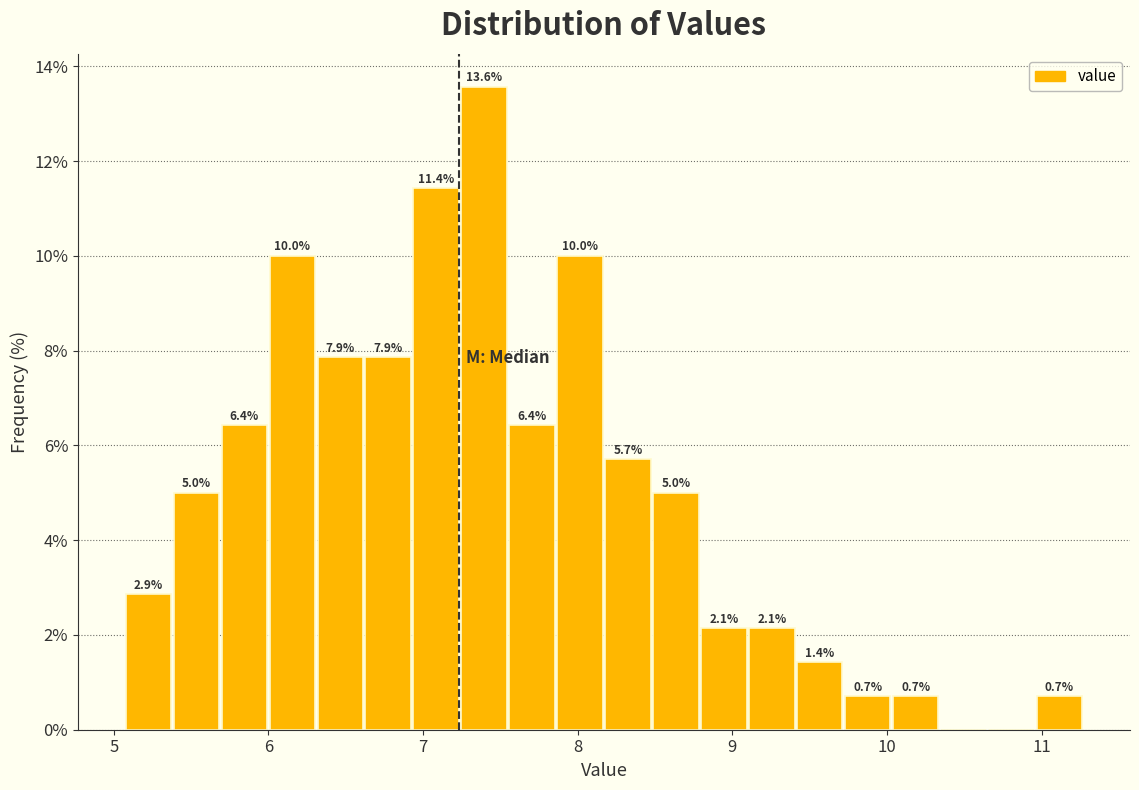

Around what value on the x-axis is the tallest bar? Give the approximate position of its centre, as read against the axis.

7.4